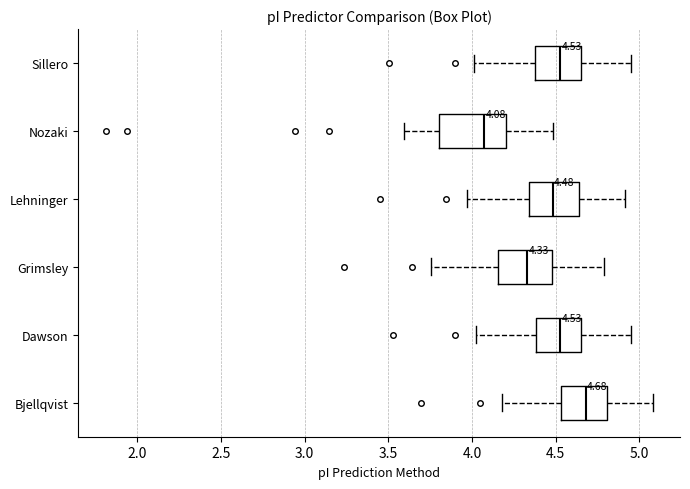

Which box's median line is the furthest to the right?

Bjellqvist